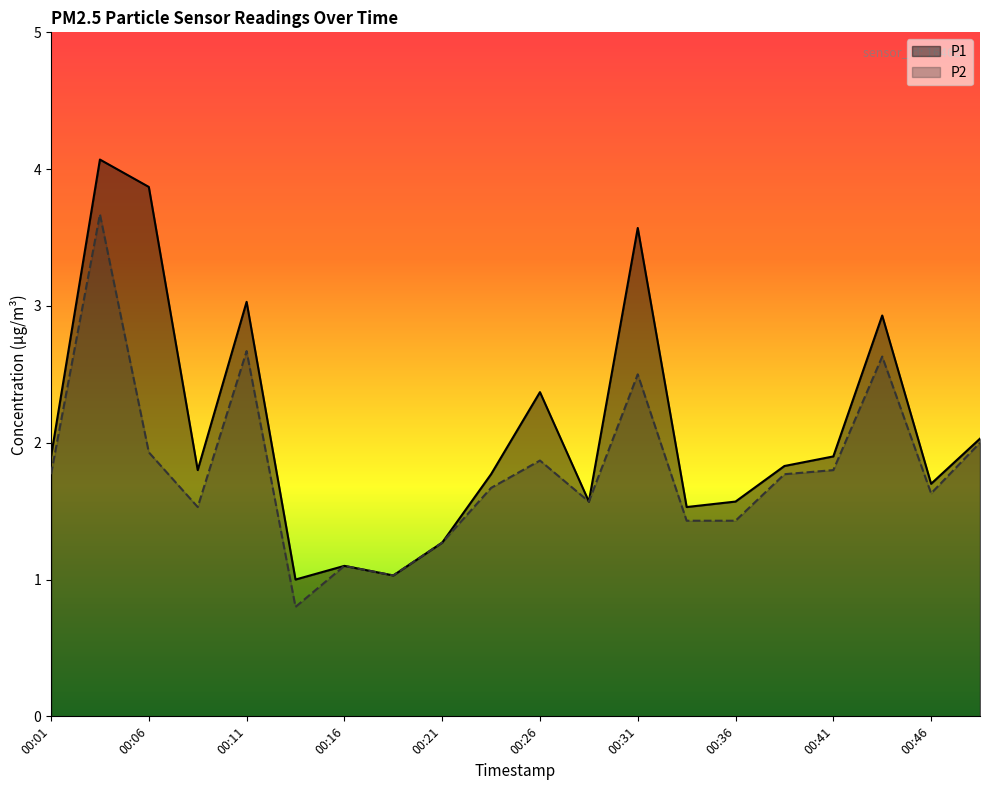

At which category does P1 reach its first local valley?

00:09